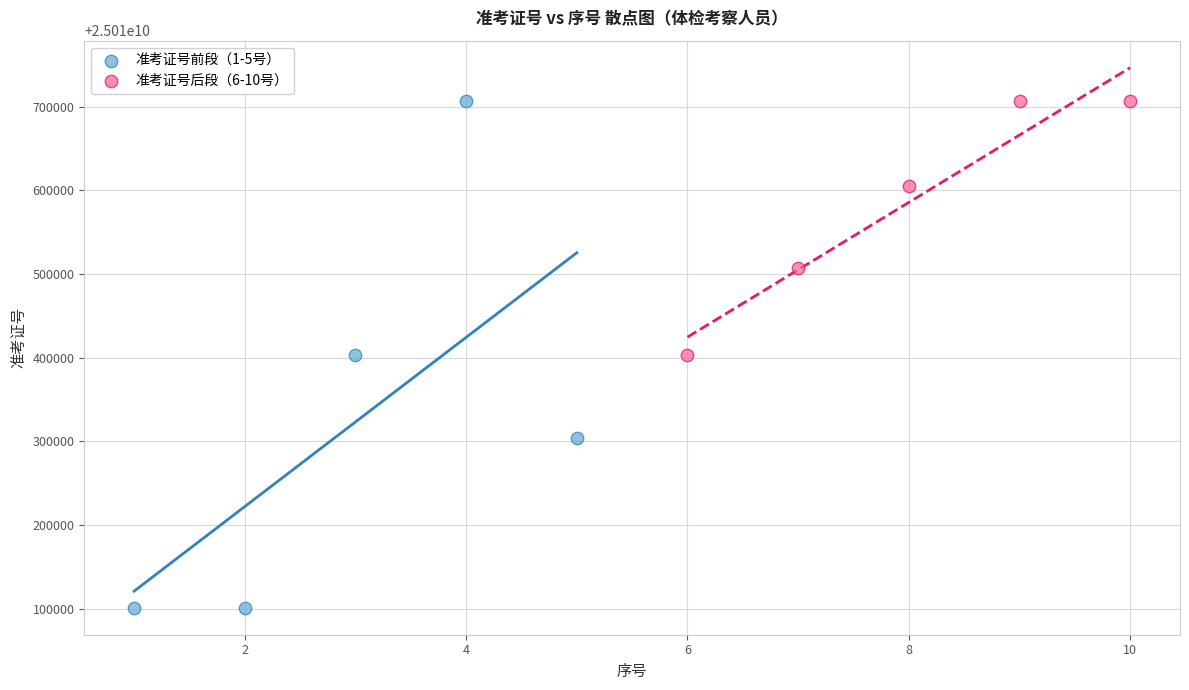

Which series contains the lowest Y value?

准考证号前段（1-5号）